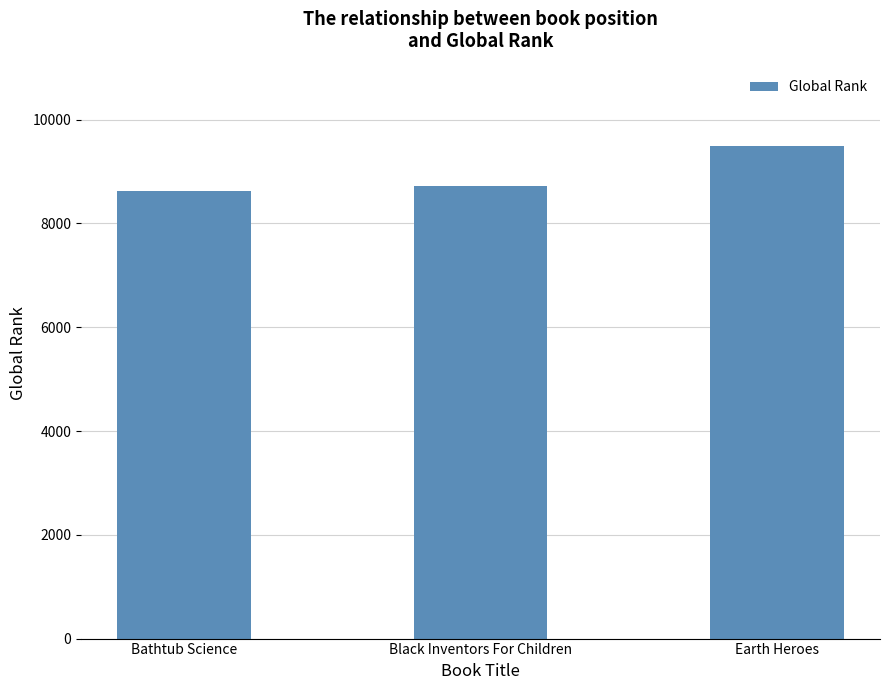

What is the difference between the values at Earth Heroes and Black Inventors For Children?

761